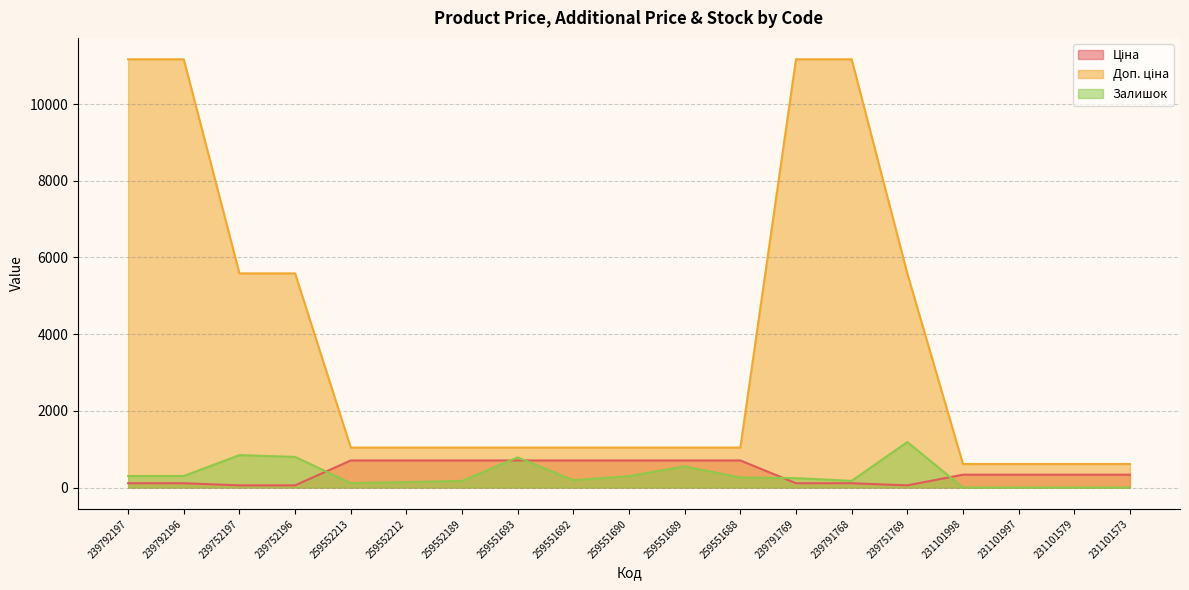

How many data points in Доп. ціна are less than 1042?

4